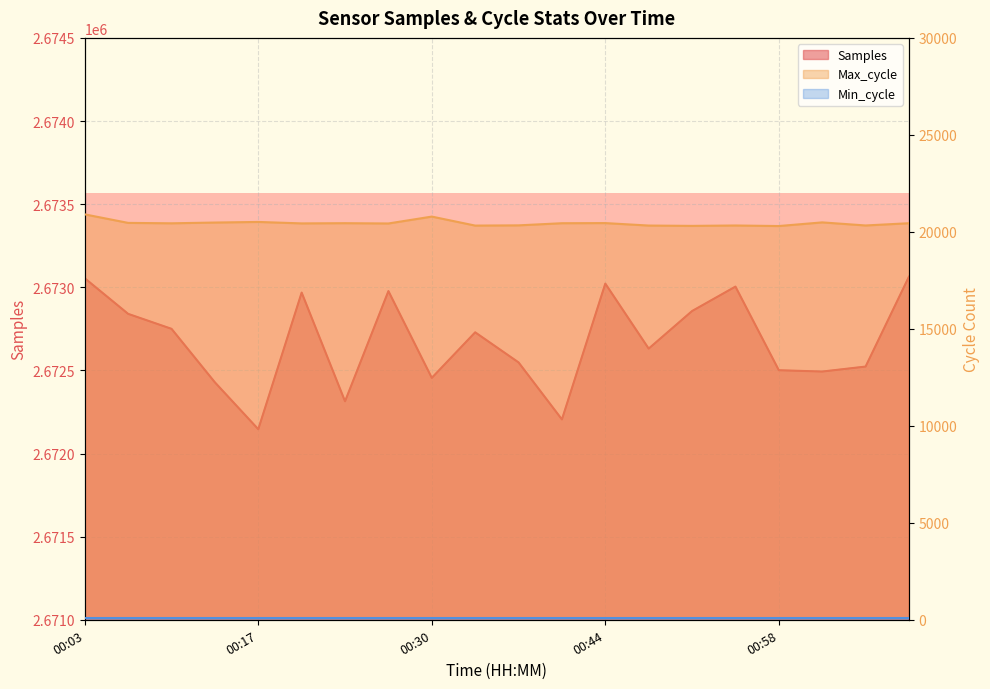

What is the difference between the second highest and minimum values in the Max_cycle series?

487